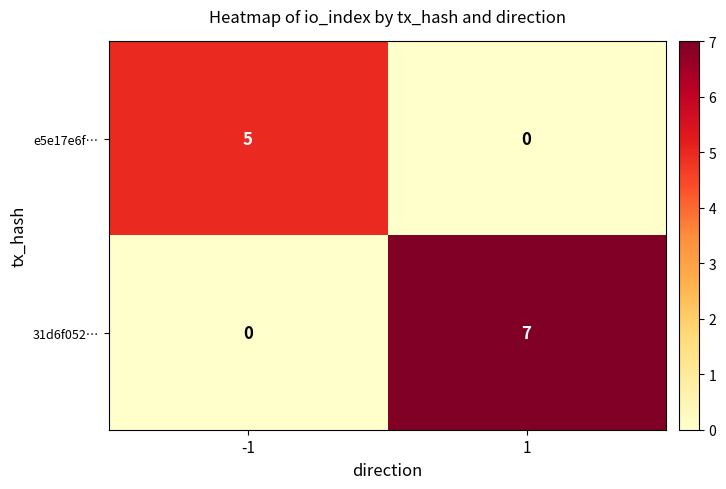

What is the spread (max minus min) of values at -1?

5